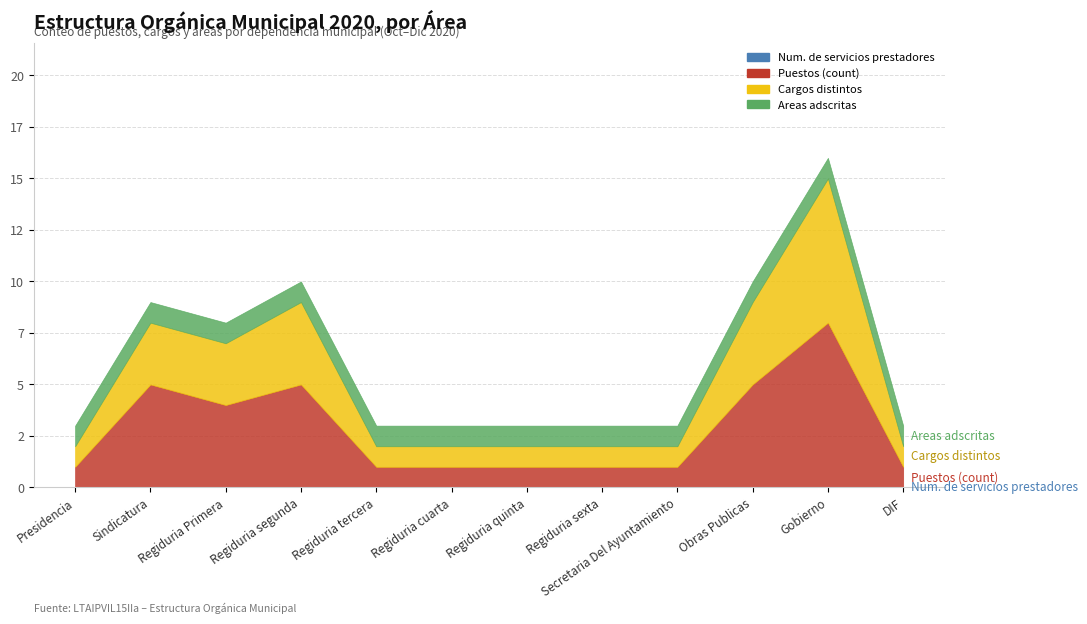

True or false: Num. de servicios prestadores and Puestos (count) cross at least once.

False